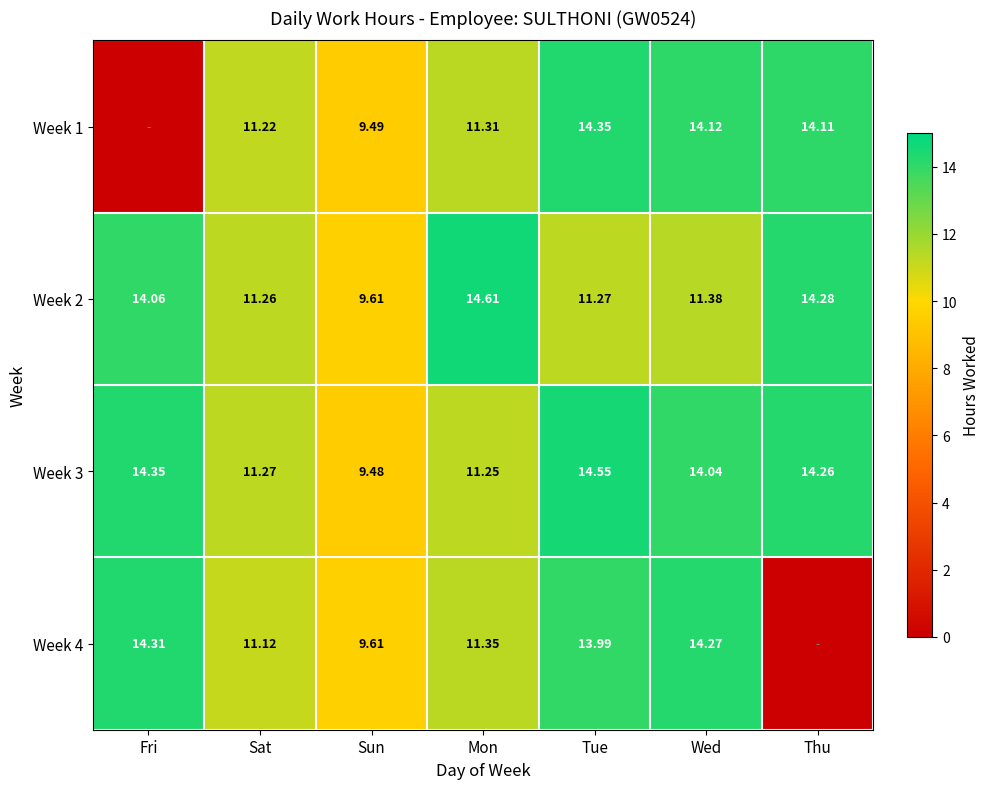

At which label does Week 3 reach its peak?

Tue